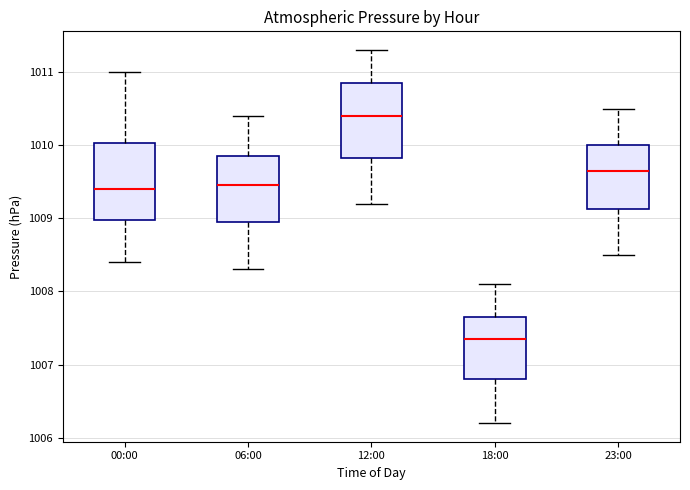

Where does the upper whisker of the box for 00:00 end on the y-axis? The values are not printed on the chart, so give them approximately, as read against the axis.

1011.0